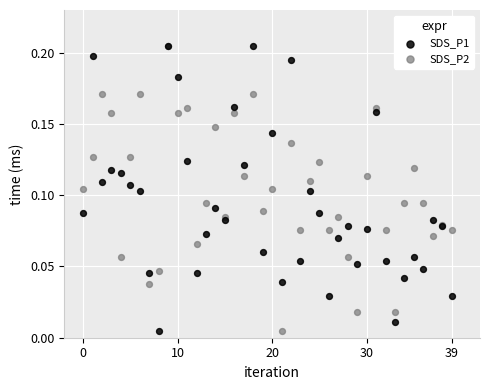

What are all the series names shown in the legend?

SDS_P1, SDS_P2